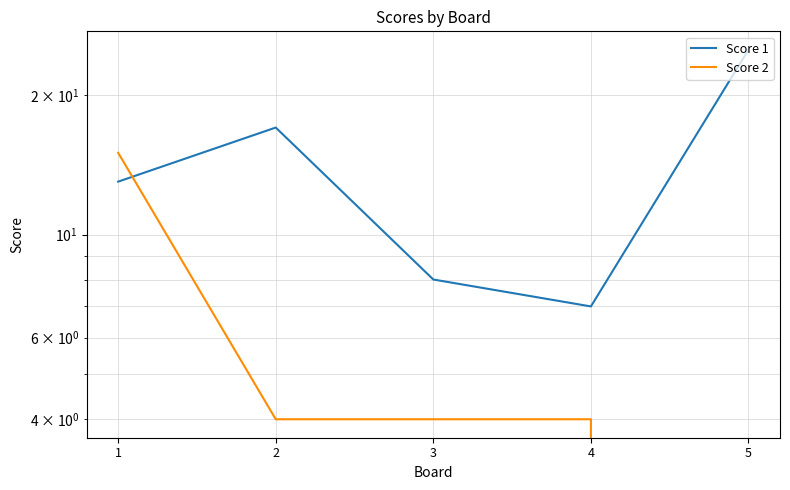

Where is Score 1 nearest to the value 16?

2